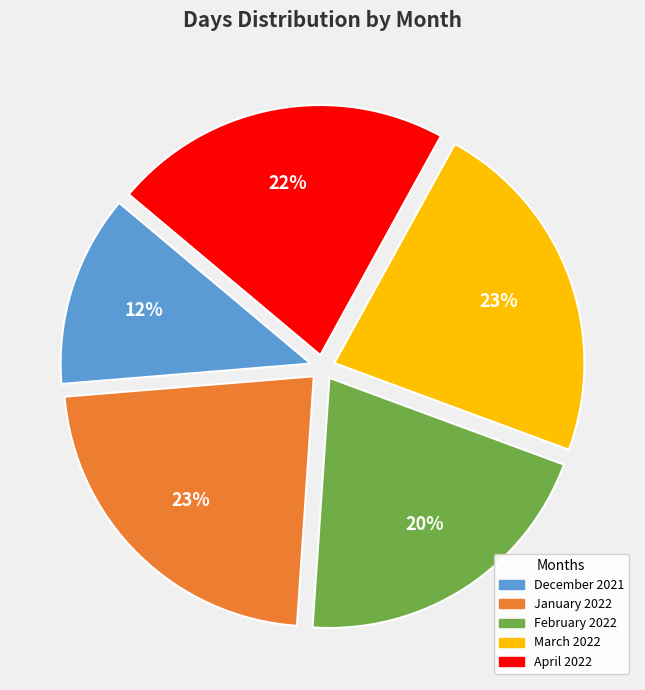

How many slices are in this pie chart?

5